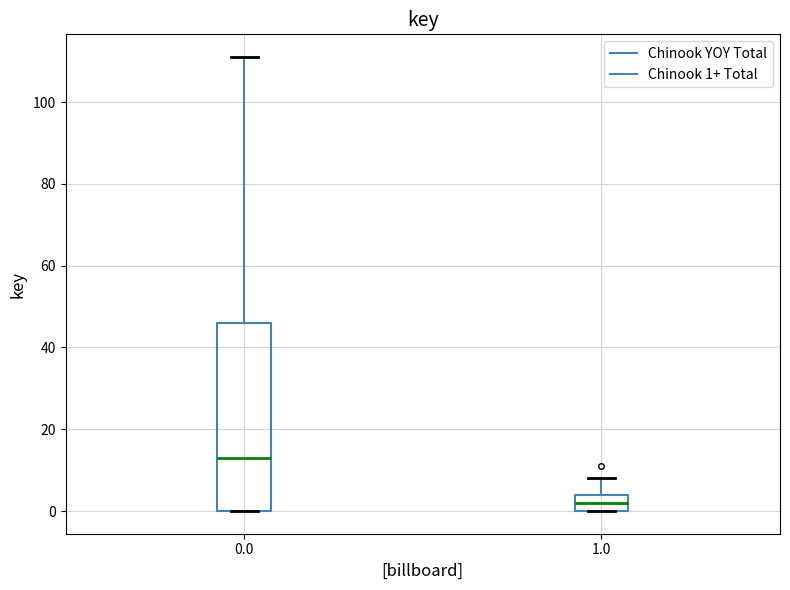

Reading left to right, read every box against the y-axis: the position of its median line, the range the box covers, and the ends of its whiskers. The values are not printed on the chart, so give them approximately, as read against the axis.

0.0: median 14, box 0 to 46, whiskers 0 to 112
1.0: median 2, box 0 to 4, whiskers 0 to 8